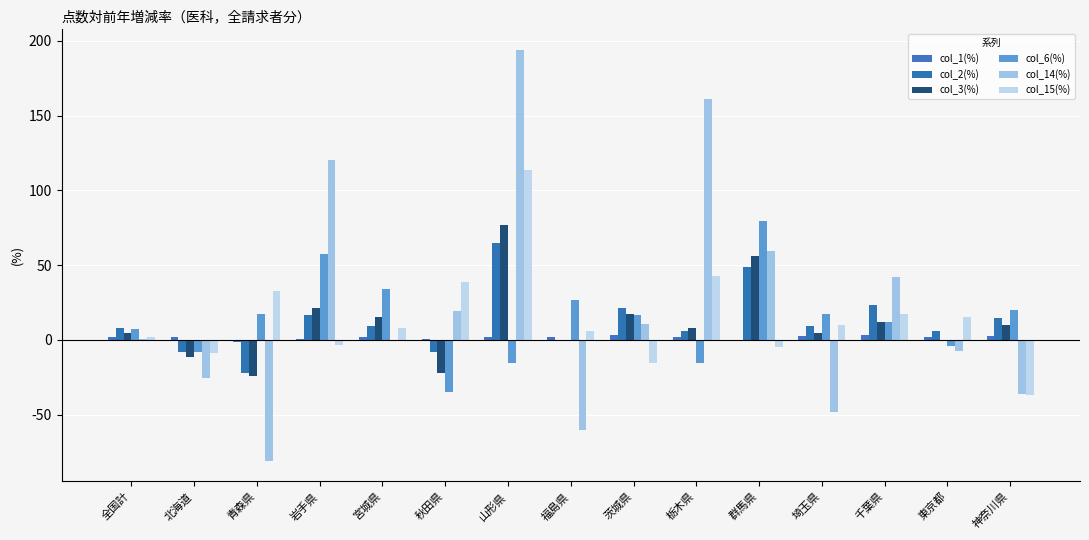

Rank the series by their maximum value, from lowest to highest.

col_1(%), col_2(%), col_3(%), col_6(%), col_15(%), col_14(%)